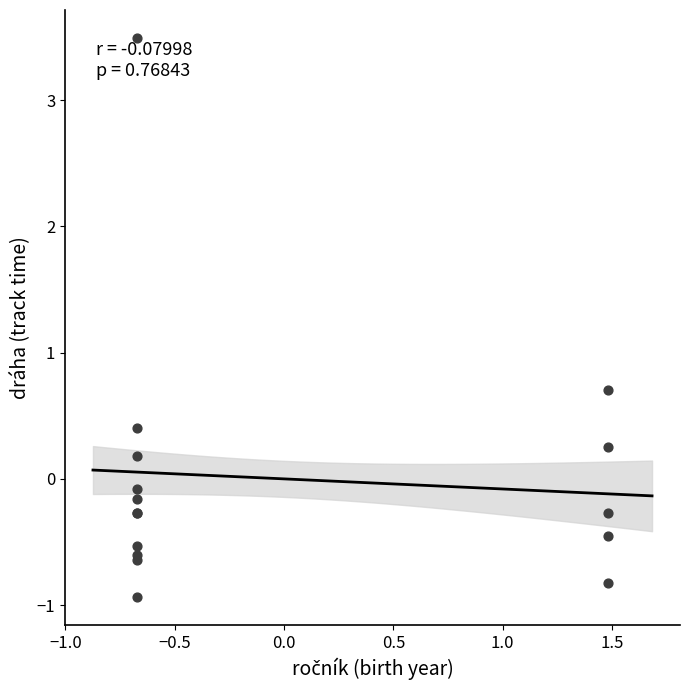

What Y value in the scatter plot is closest to 1?

0.7